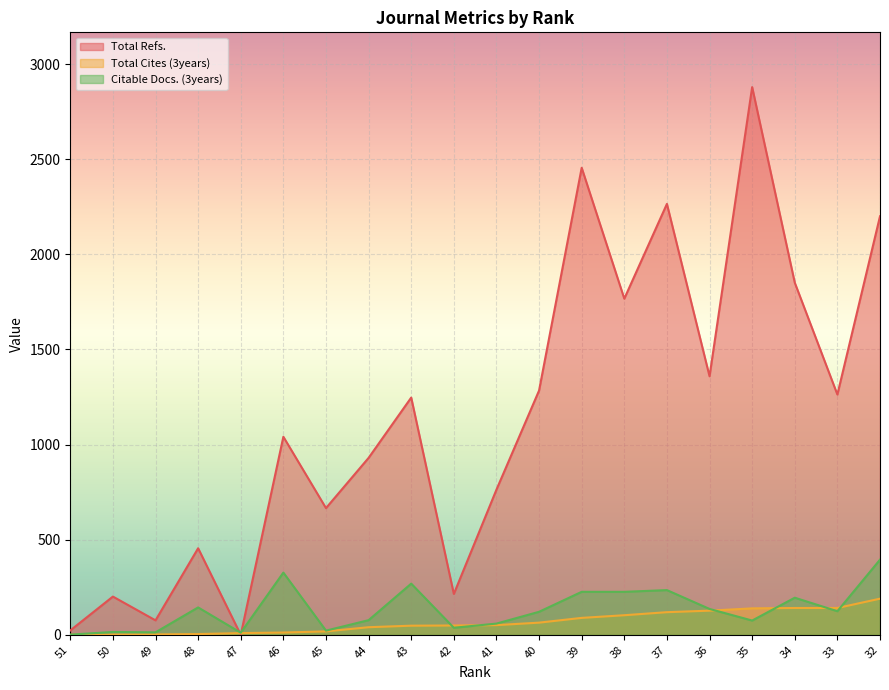

True or false: Total Refs. and Total Cites (3years) intersect in this chart.

True